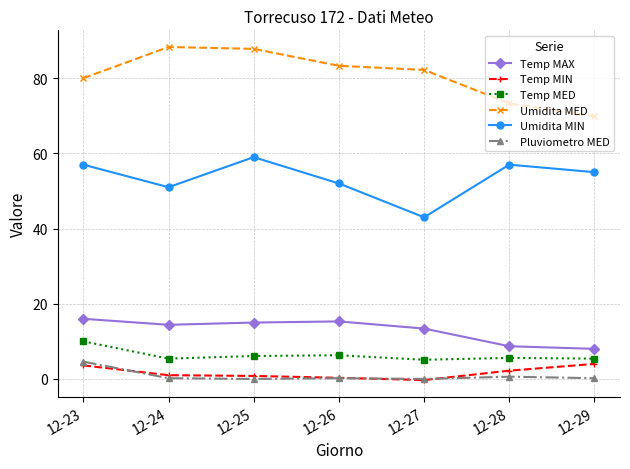

What is the value of the Temp MAX point at the 7th from the left?

8.0